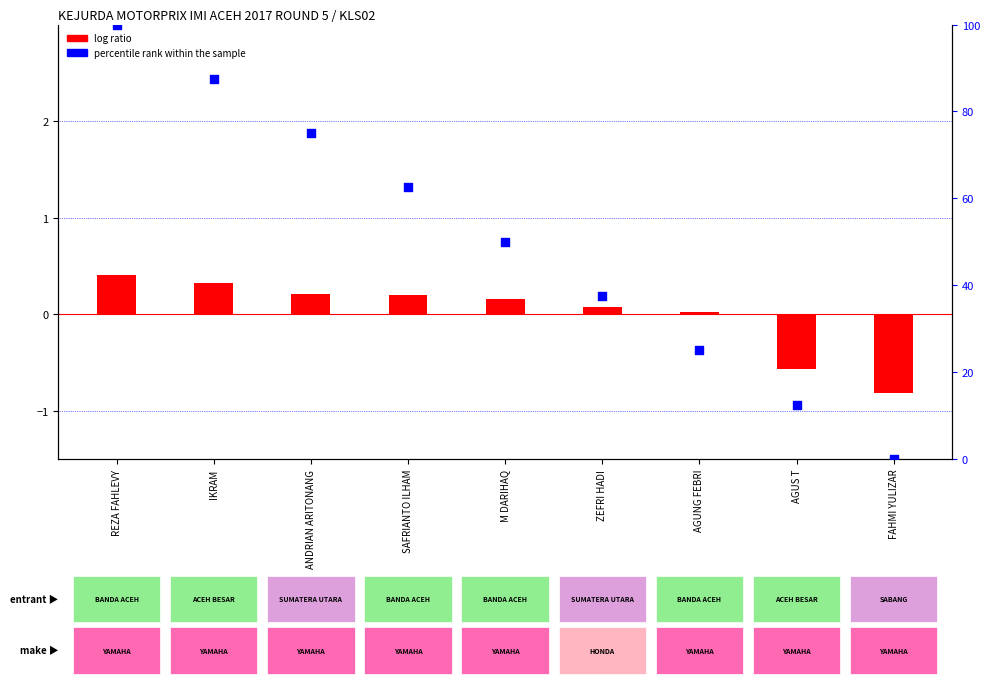

Is the value of log ratio at M DARIHAQ greater than the value of percentile rank within the sample at IKRAM?

No